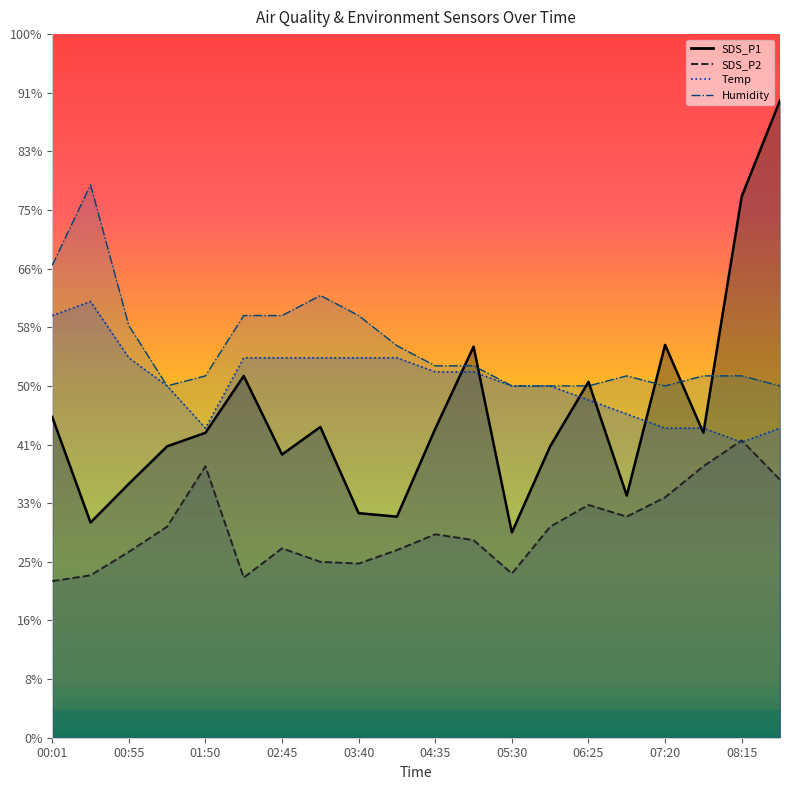

Reading left to right, what are all the values shown in this chart?

SDS_P1: 00:01=5.5	00:28=3.7	00:55=4.3	01:23=5.0	01:50=5.2	02:18=6.2	02:45=4.8	03:13=5.3	03:40=3.8	04:08=3.8	04:35=5.3	05:03=6.7	05:30=3.5	05:58=5.0	06:25=6.1	06:53=4.1	07:20=6.7	07:48=5.2	08:15=9.2	08:43=10.9
SDS_P2: 00:01=2.7	00:28=2.8	00:55=3.2	01:23=3.6	01:50=4.6	02:18=2.7	02:45=3.2	03:13=3.0	03:40=3.0	04:08=3.2	04:35=3.5	05:03=3.4	05:30=2.8	05:58=3.6	06:25=4.0	06:53=3.8	07:20=4.1	07:48=4.6	08:15=5.1	08:43=4.4
Temp: 00:01=7.2	00:28=7.4	00:55=6.5	01:23=6.0	01:50=5.3	02:18=6.5	02:45=6.5	03:13=6.5	03:40=6.5	04:08=6.5	04:35=6.2	05:03=6.2	05:30=6.0	05:58=6.0	06:25=5.8	06:53=5.5	07:20=5.3	07:48=5.3	08:15=5.0	08:43=5.3
Humidity: 00:01=8.1	00:28=9.4	00:55=7.0	01:23=6.0	01:50=6.2	02:18=7.2	02:45=7.2	03:13=7.5	03:40=7.2	04:08=6.7	04:35=6.3	05:03=6.3	05:30=6.0	05:58=6.0	06:25=6.0	06:53=6.2	07:20=6.0	07:48=6.2	08:15=6.2	08:43=6.0